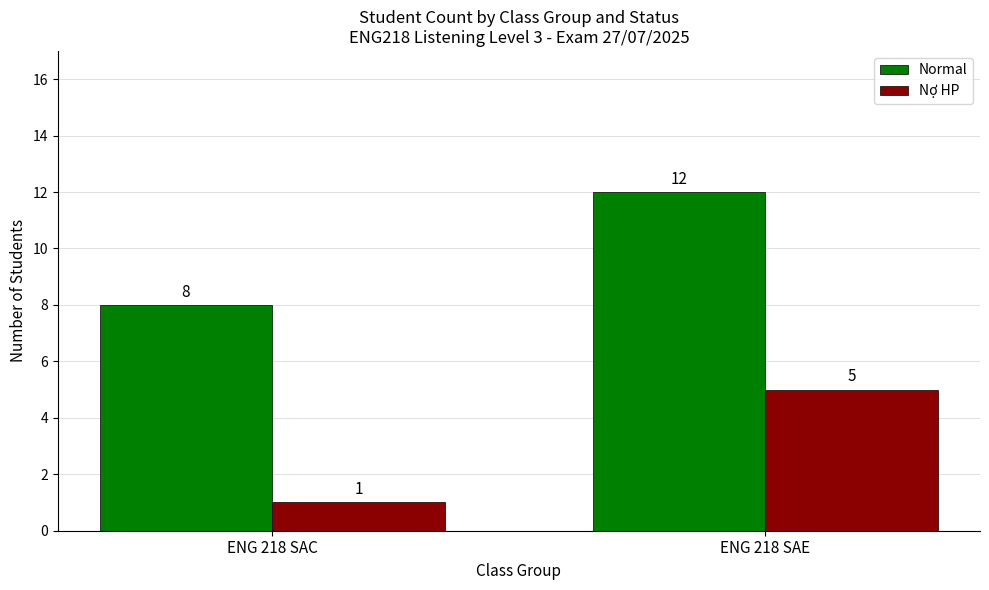

Which series has the largest total across all categories?

Normal